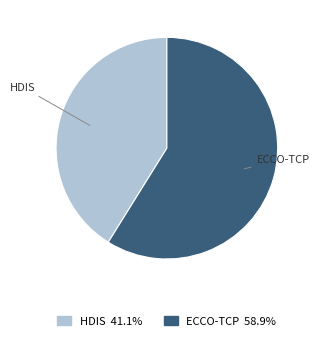

Is there a majority slice in this chart?

Yes